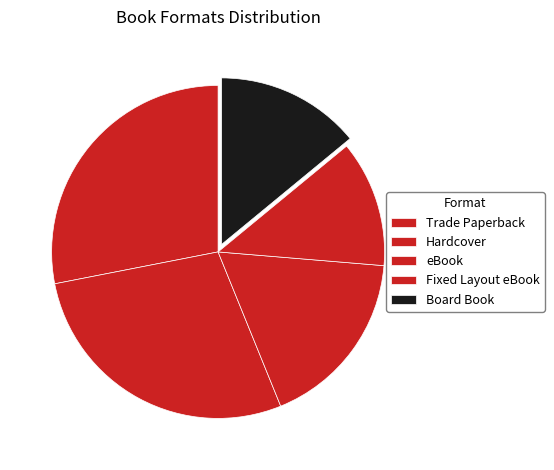

To the nearest percent, what is the difference between the Fixed Layout eBook and Hardcover slice percentages?

12%